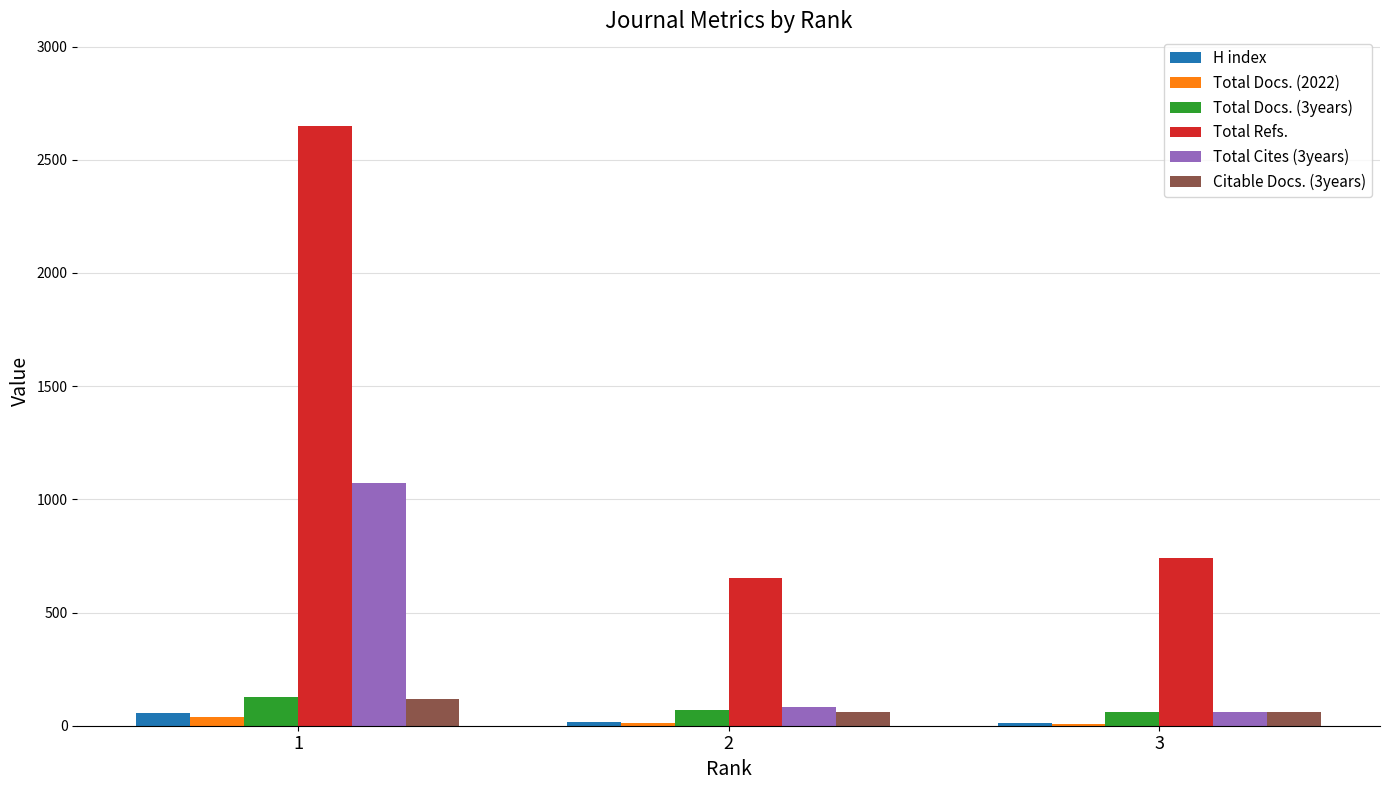

What is the maximum value for Total Refs.?

2648